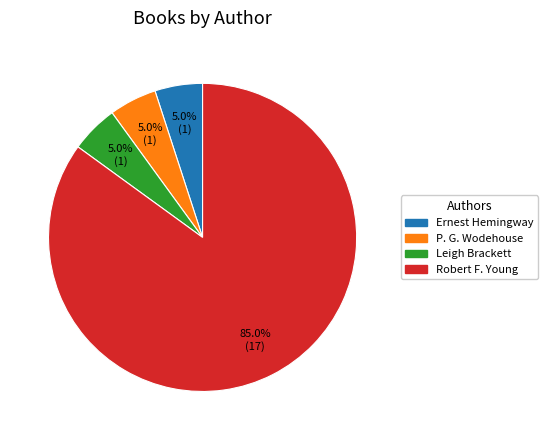

To the nearest percent, what is the difference between the largest and smallest slice percentages?

80%